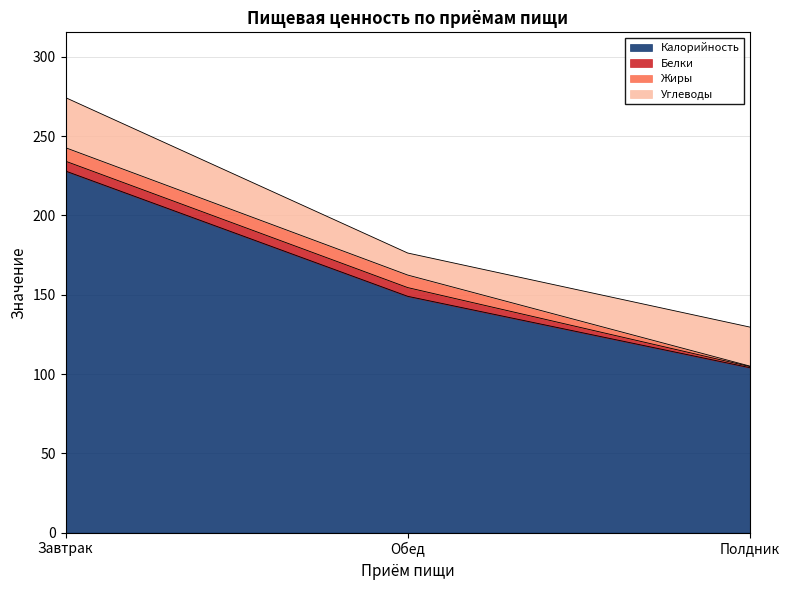

Does the chart display data point markers on the line(s)?

No